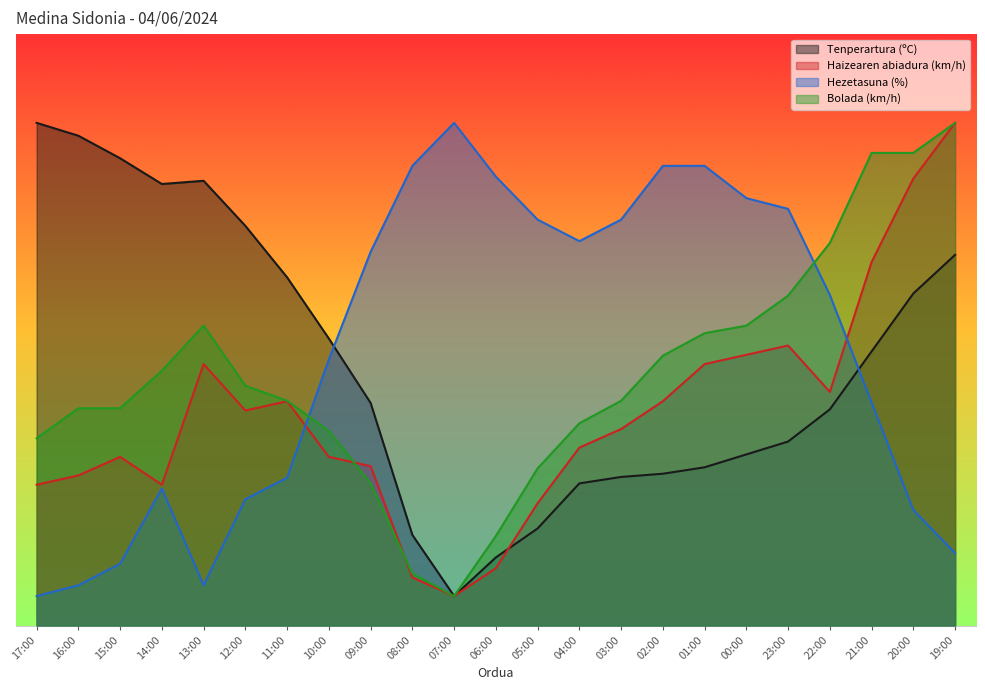

What are all the series names shown in the legend?

Tenperartura (ºC), Haizearen abiadura (km/h), Hezetasuna (%), Bolada (km/h)